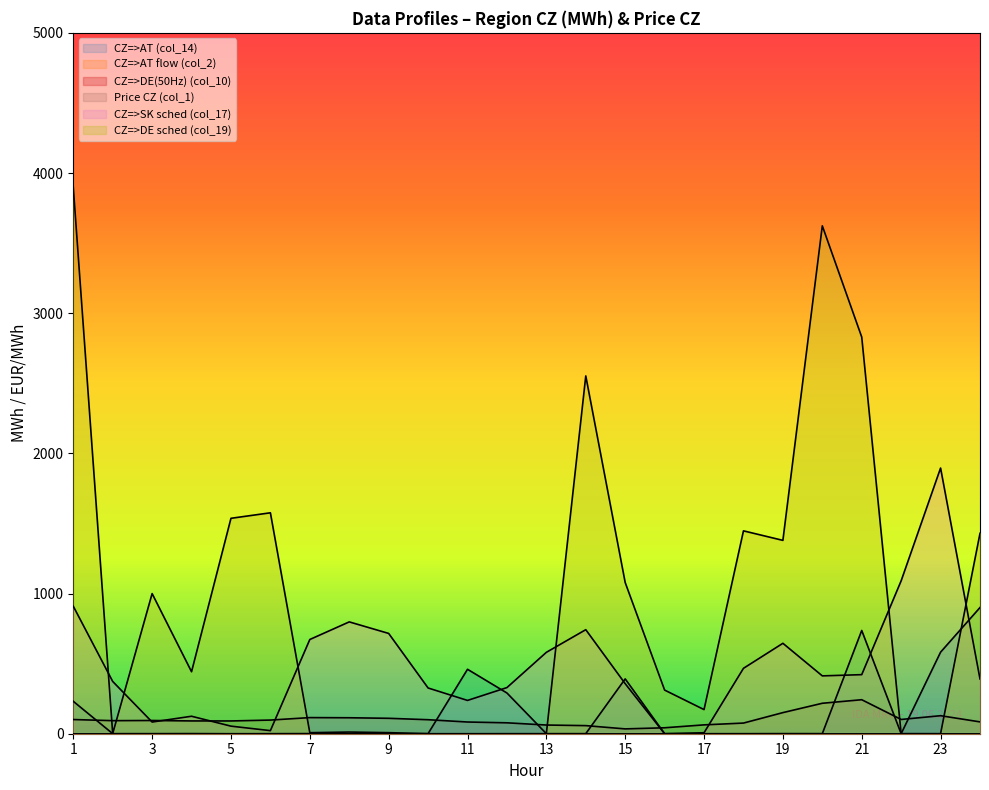

How many times do CZ=>DE sched (col_19) and CZ=>SK sched (col_17) cross each other?

6